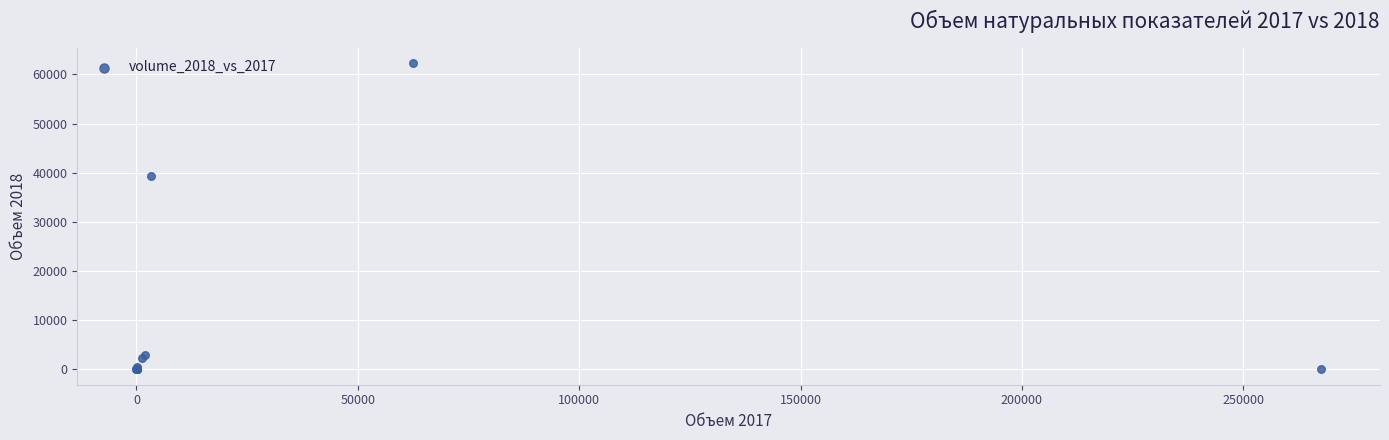

What Y value in the scatter plot is closest to 31162?

39333